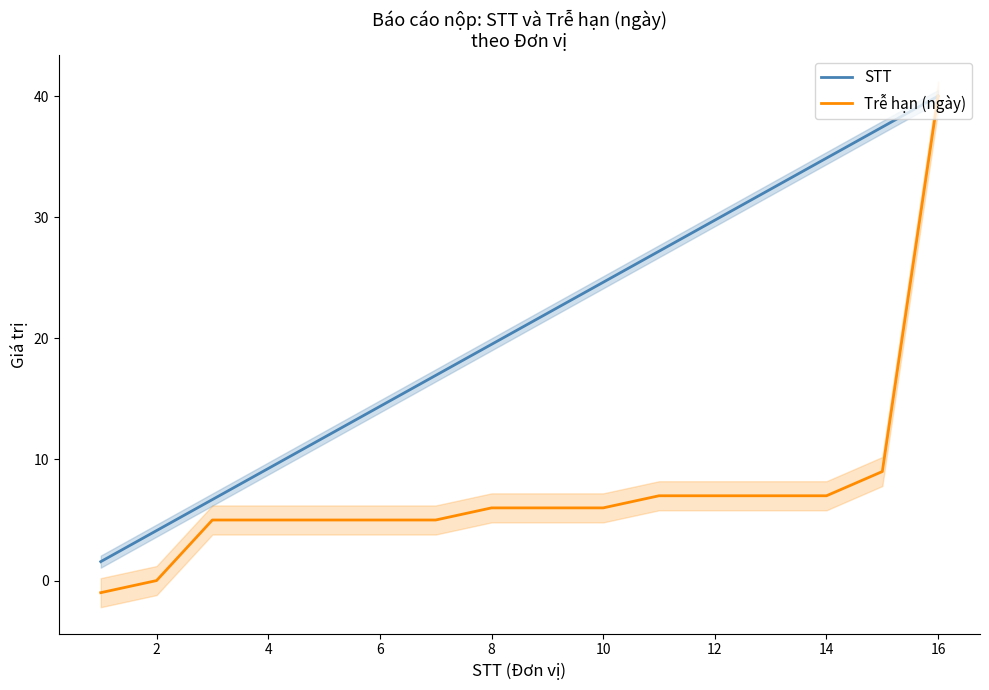

True or false: Trễ hạn (ngày) and STT cross at least once.

False